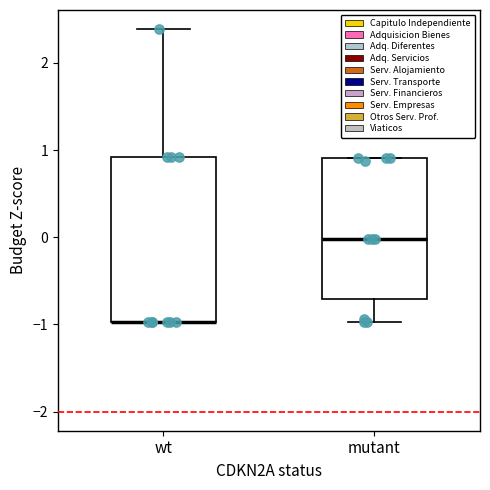

Reading left to right, transcribe this box plot: for each box, give where its median line is, the range the box spans, and where its two whiskers end, as read against the y-axis. The values are not printed on the chart, so give them approximately, as read against the axis.

wt: median -1.0 (drawn on the box's lower edge), box -1.0 to 0.9, whiskers -1.0 to 2.4
mutant: median 0.0, box -0.7 to 0.9, whiskers -1.0 to 0.9